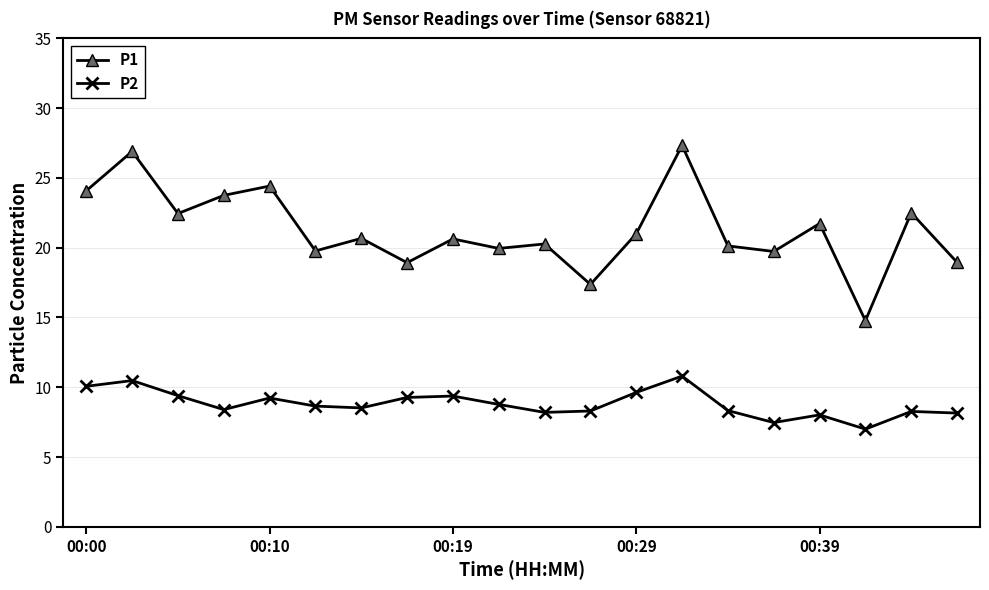

Which series has the widest spread of values?

P1